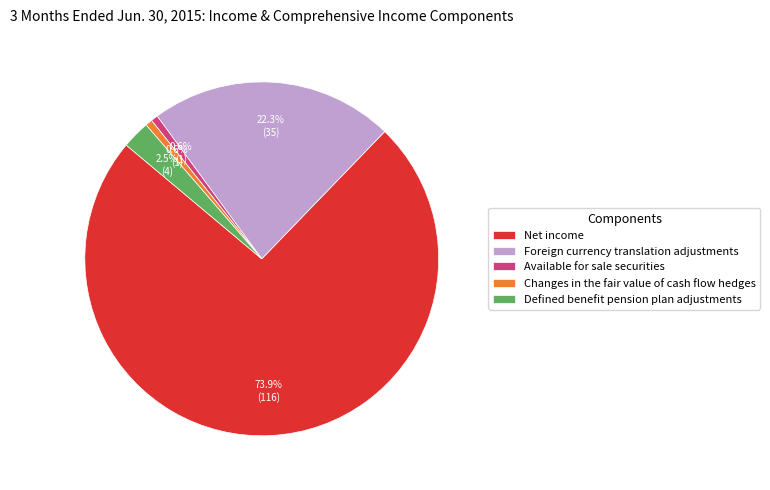

Does any single category account for the majority?

Yes